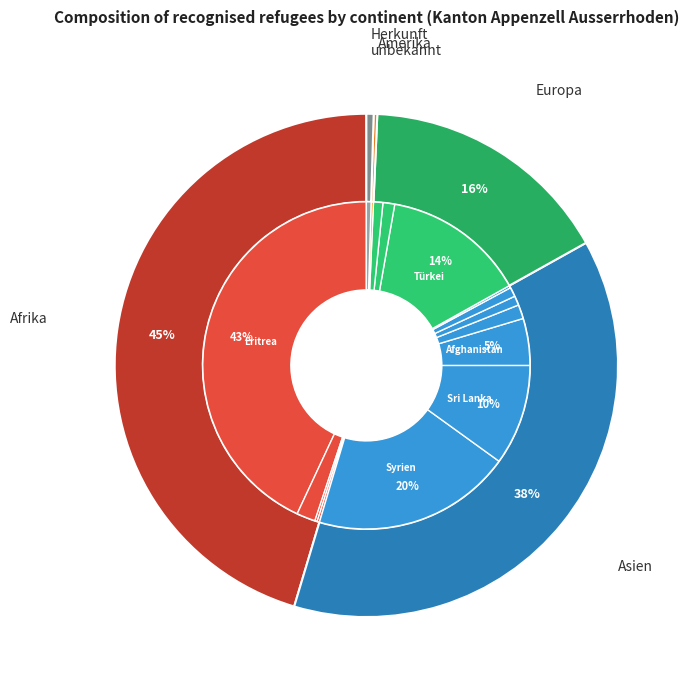

Is the sum of Herkunft unbekannt and Afrika greater than half?

No